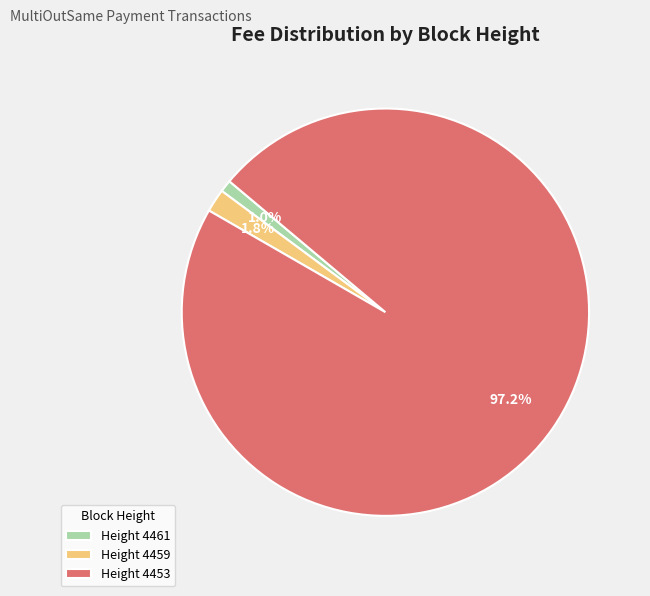

Which slice represents more than half of the pie?

Height 4453